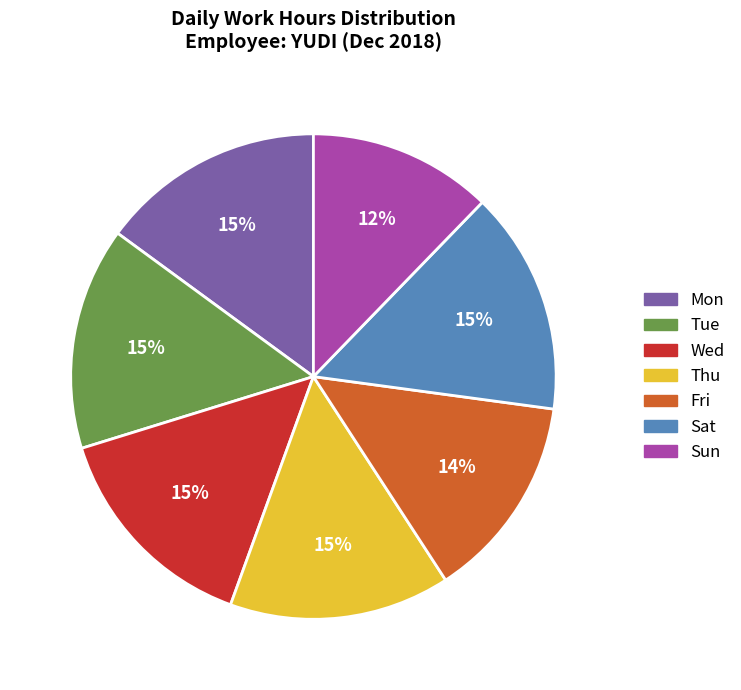

What percentage is the Sun slice, to the nearest percent?

12%